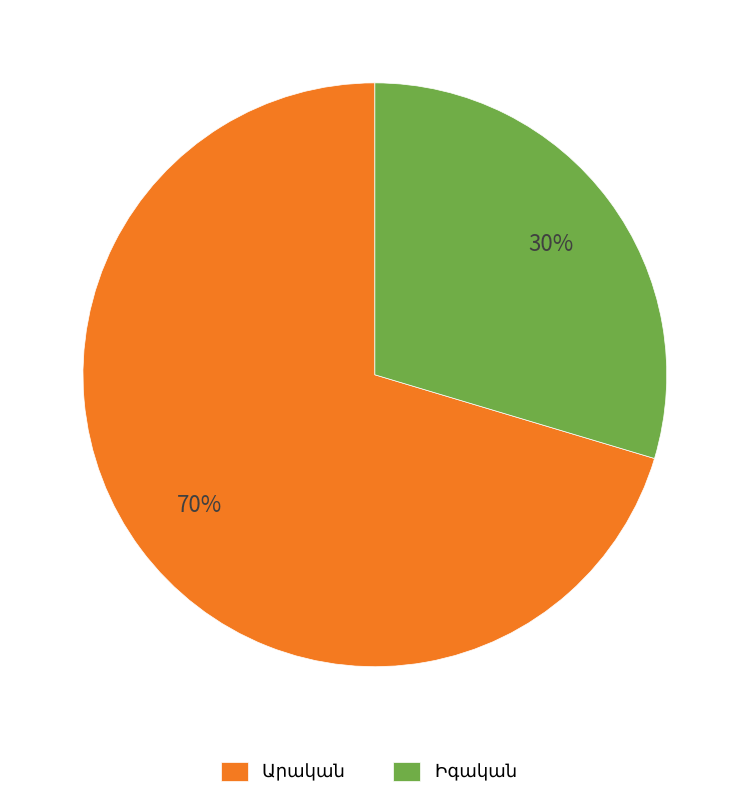

To the nearest percent, what is the average slice percentage?

50%